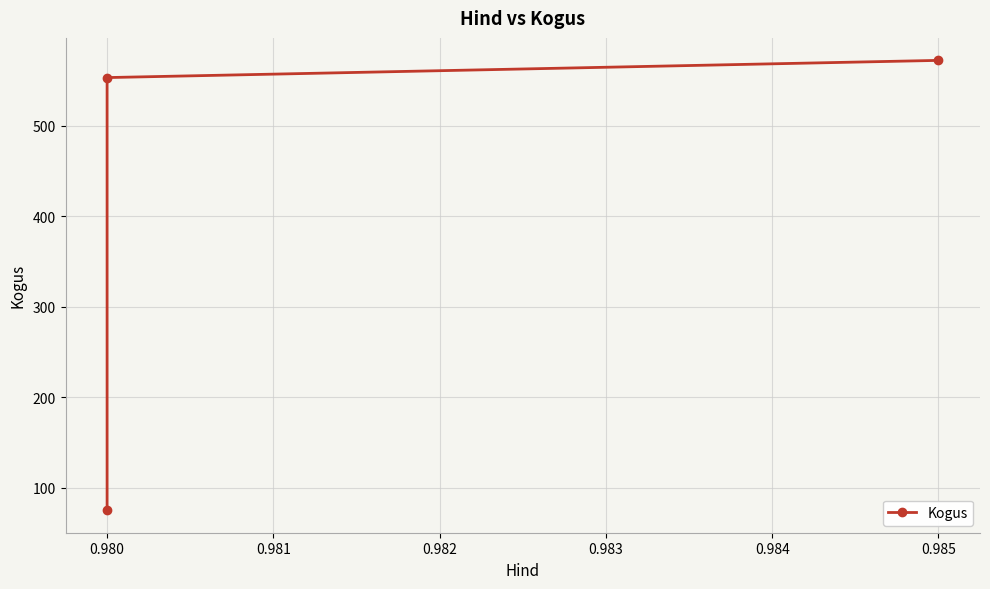

The chart shows a value of 99 at 0.980. True or false?

False